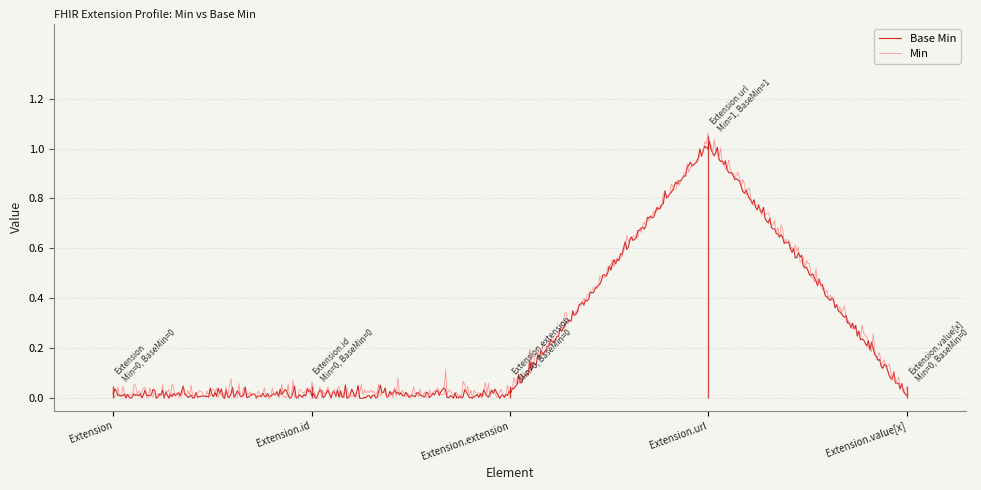

What position from the left is Extension.id?

2